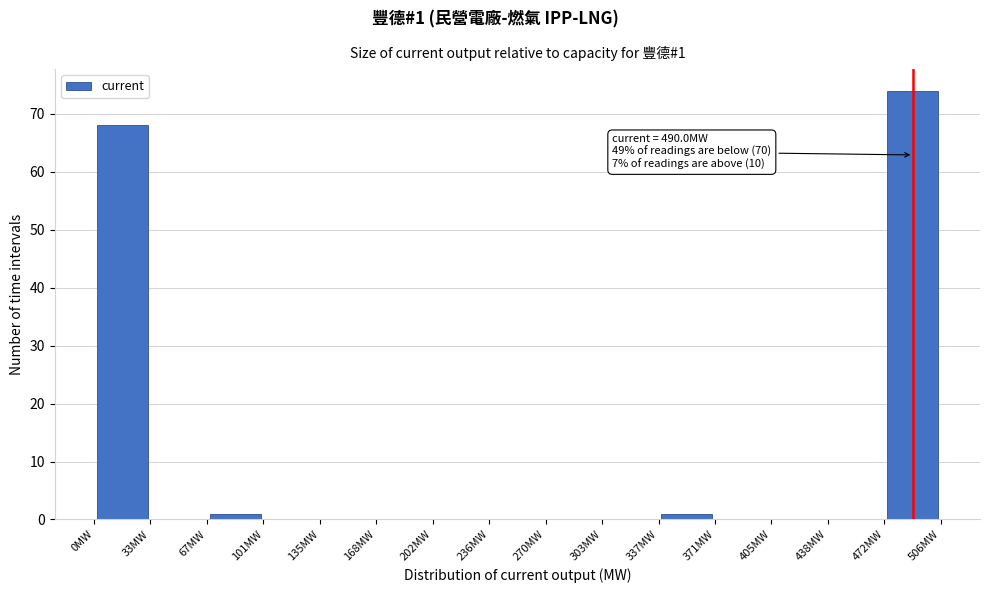

Over which range of the x-axis is the bar tallest?

475 to 505